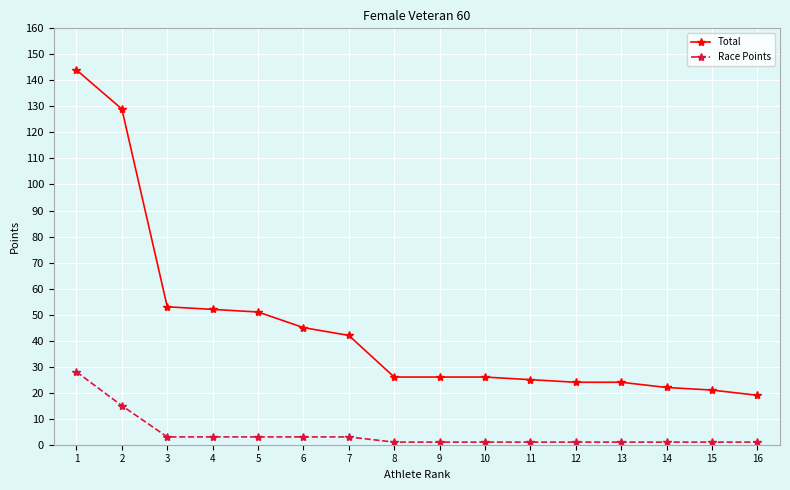

What is the difference between the maximum and second lowest values in the Race Points series?

27